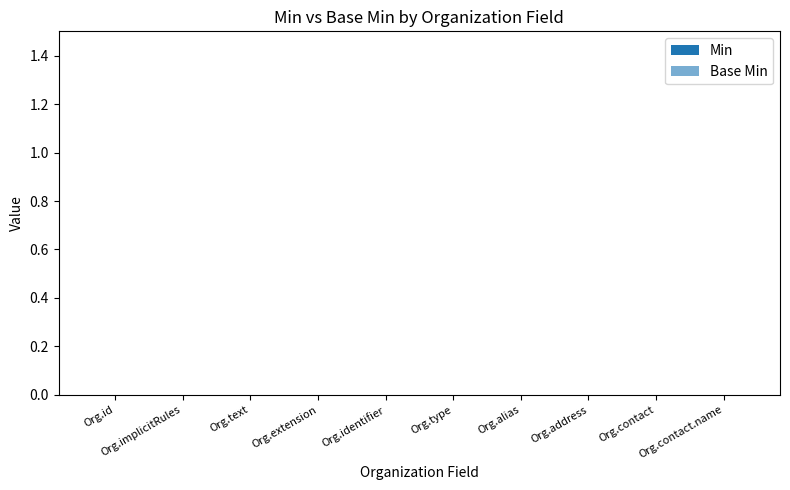

Where is Min nearest to the value 0?

Organization.id